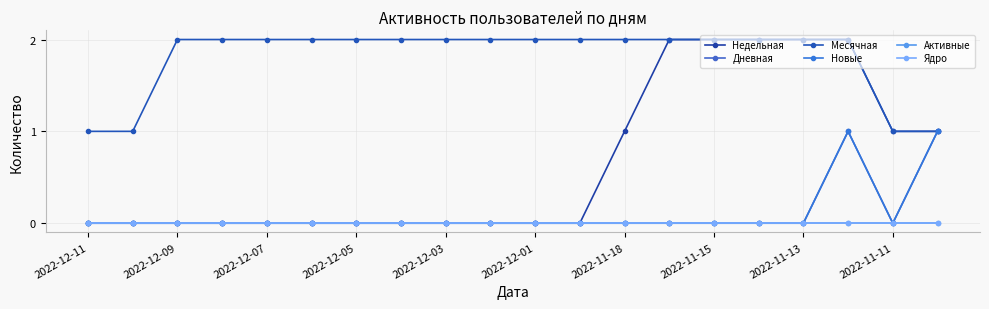

At which category does the chart reach its minimum across all series?

2022-12-11